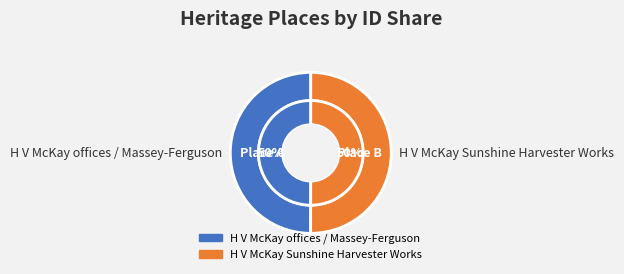

What percentage is the H V McKay Sunshine Harvester Works slice, to the nearest percent?

50%